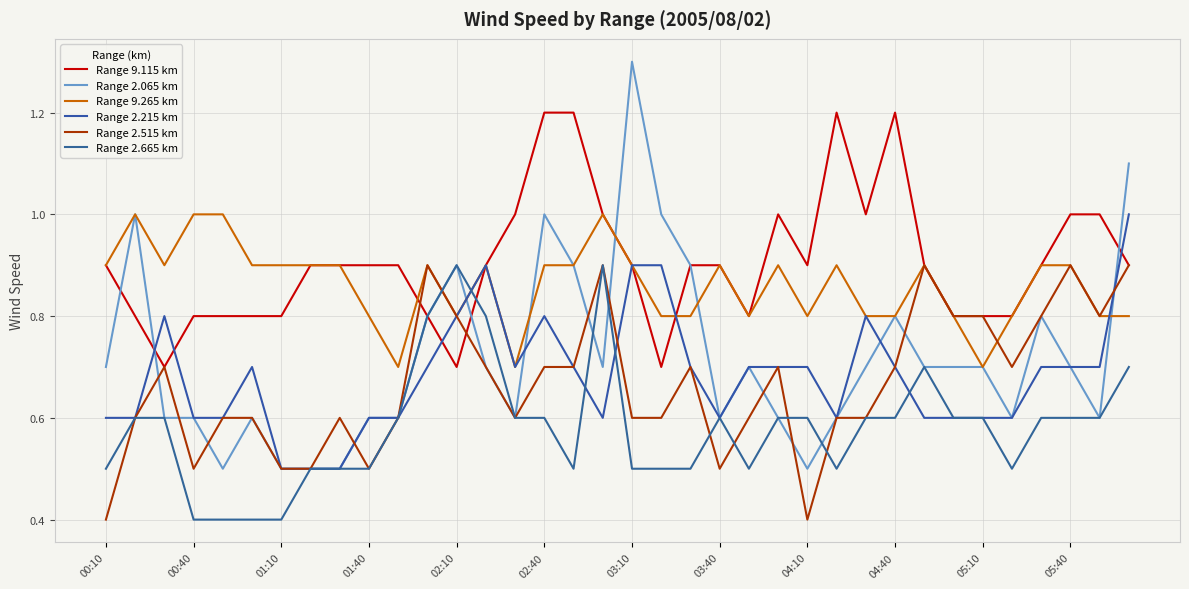

Is this an area chart (filled region under the line)?

No